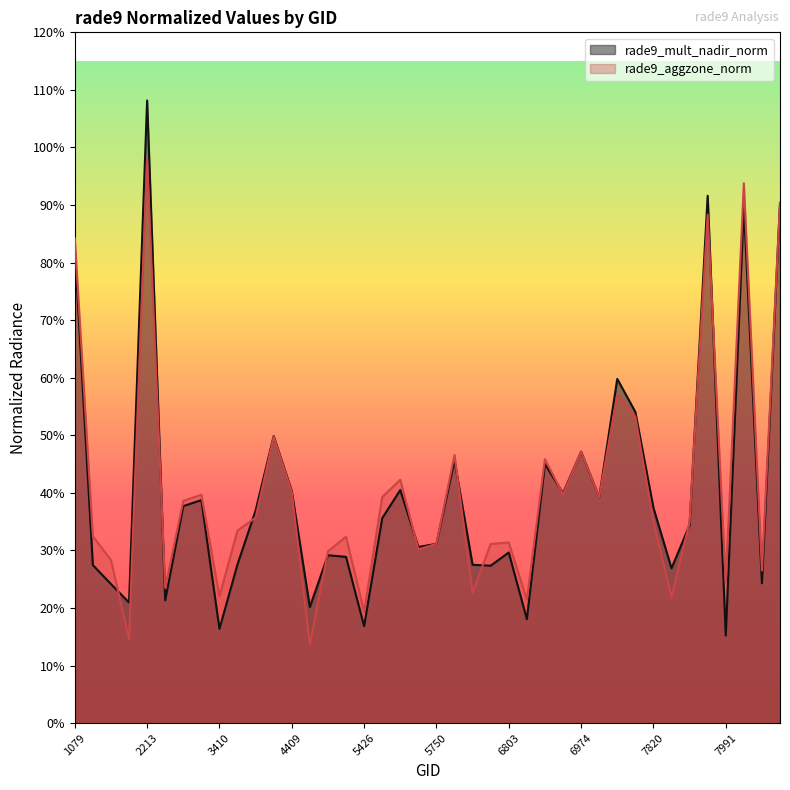

At how many categories does at least one series exceed 0?

40